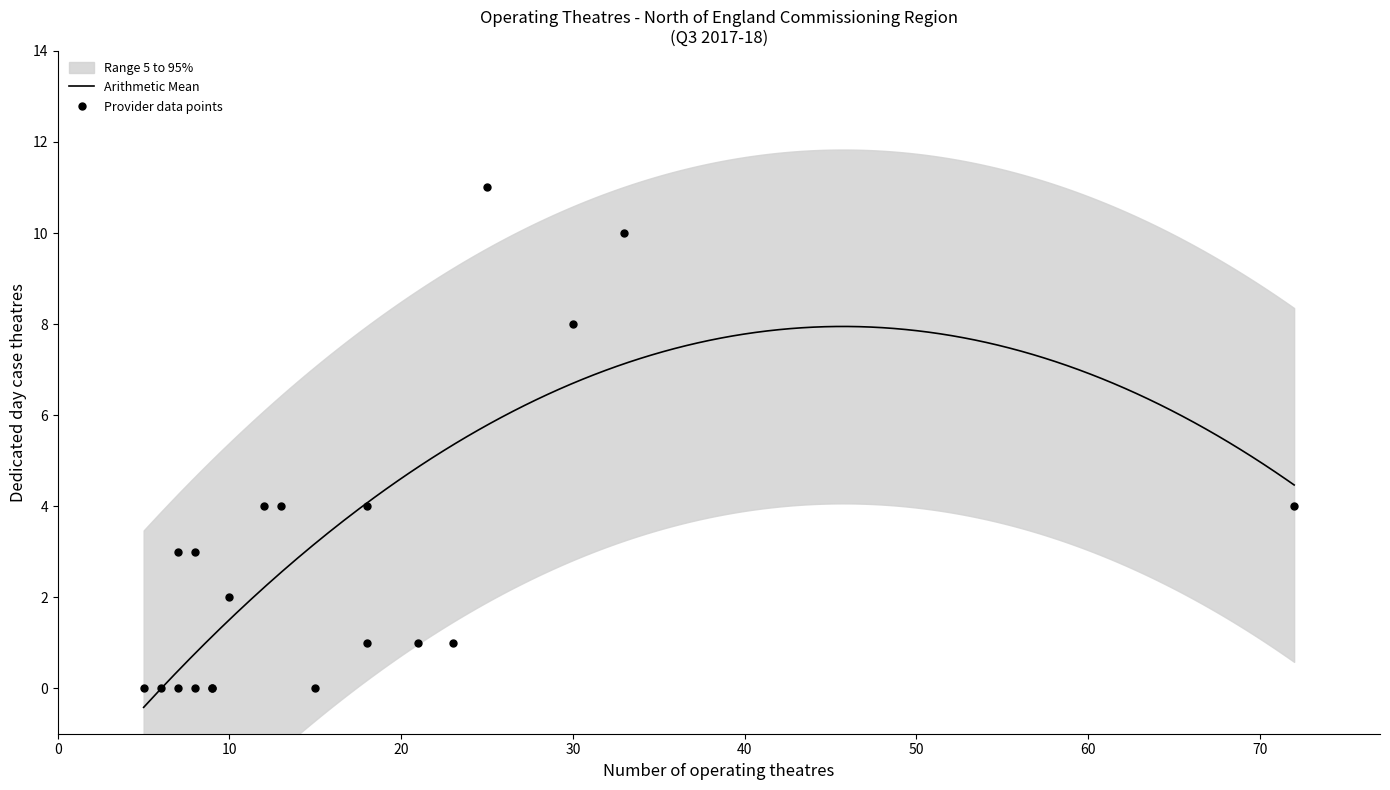

What is the highest value of the Arithmetic Mean series?

7.9